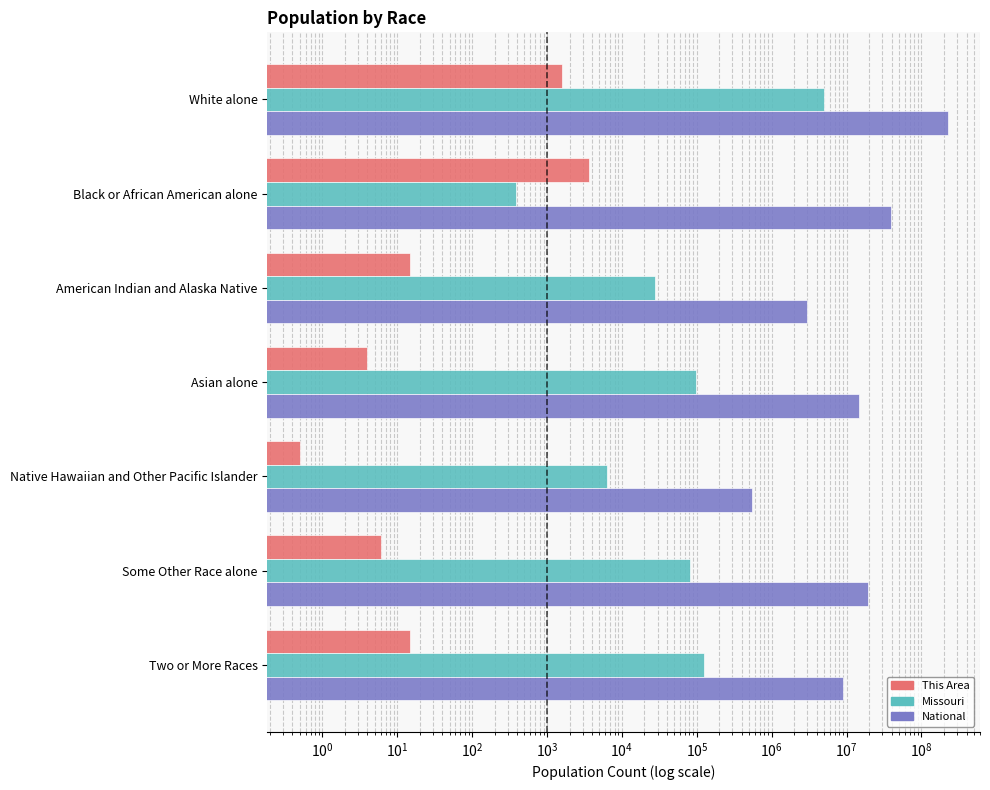

What is the value of the National bar at the 7th from the left?

9009073.0